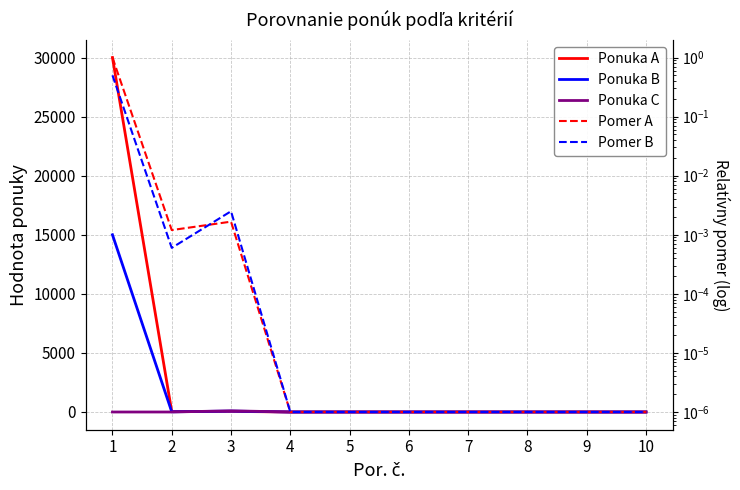

How many data points does each series have?

10